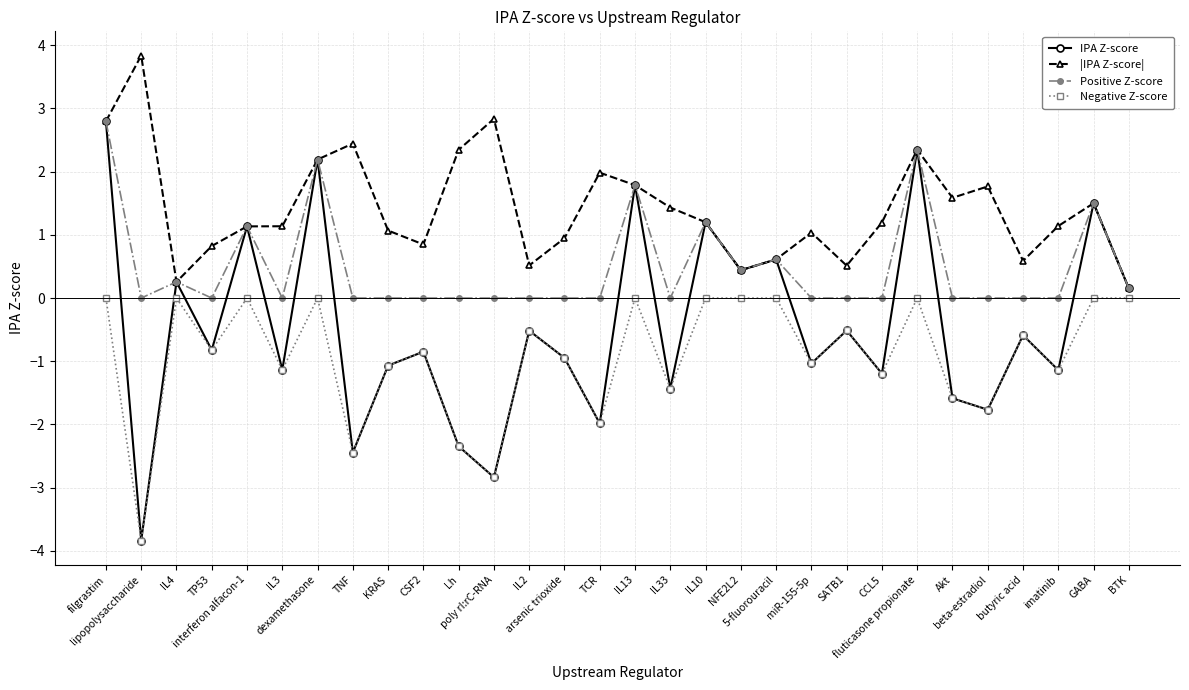

True or false: |IPA Z-score| and Negative Z-score cross at least once.

False